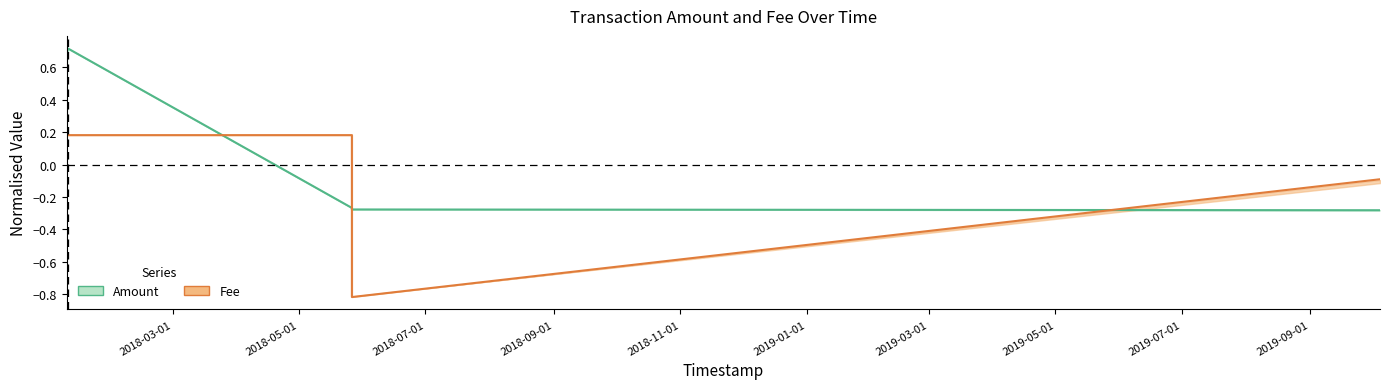

What is the difference between the highest and lowest values at 2019-10-04 14:30:44?

0.2